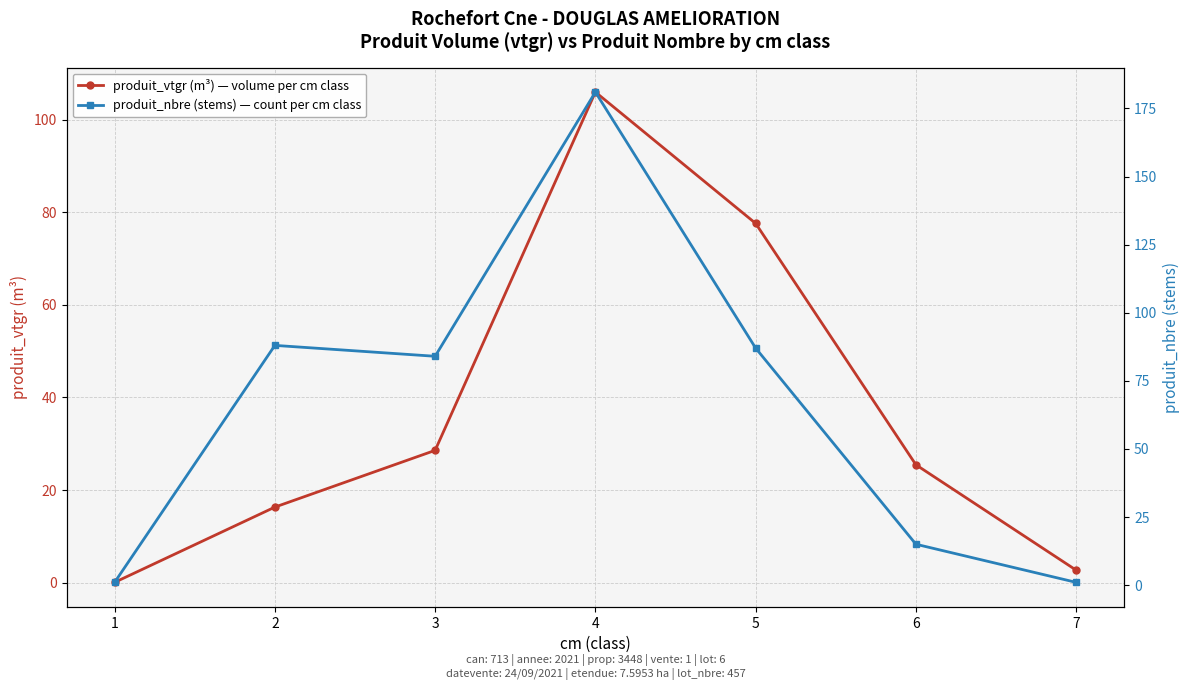

How many lines are shown in the chart?

2